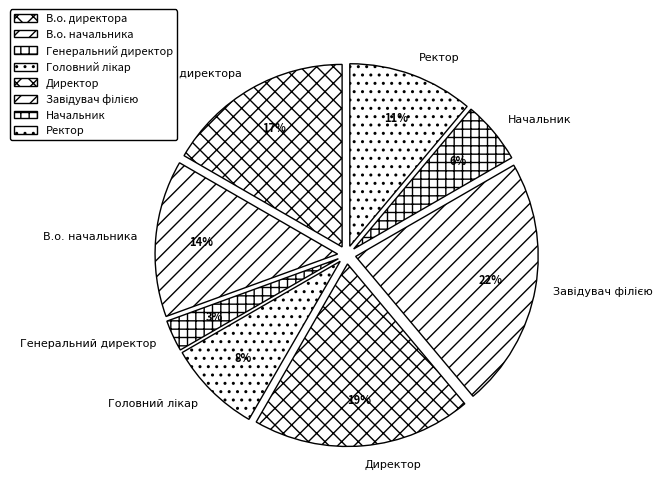

The Начальник slice represents 1% of the pie. True or false?

False